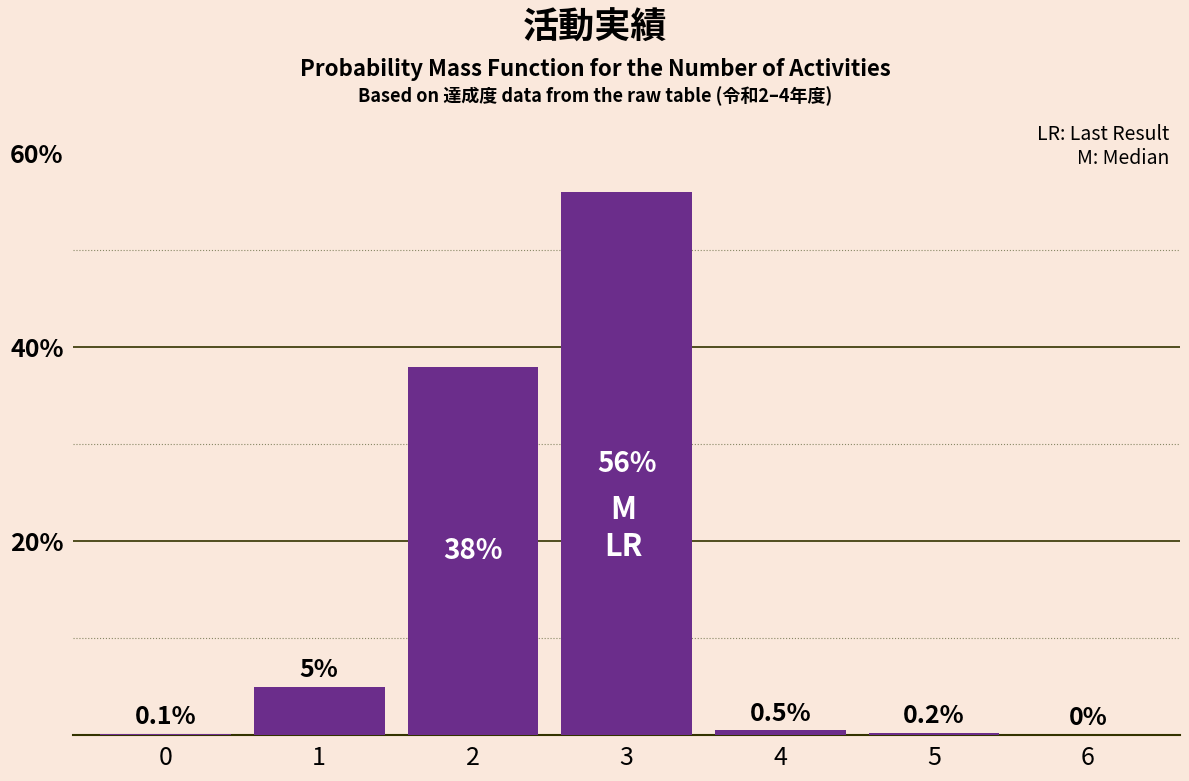

Reading left to right, transcribe all the data shown in this chart.

0=0.1	1=5.0	2=38.0	3=56.0	4=0.5	5=0.2	6=0.0